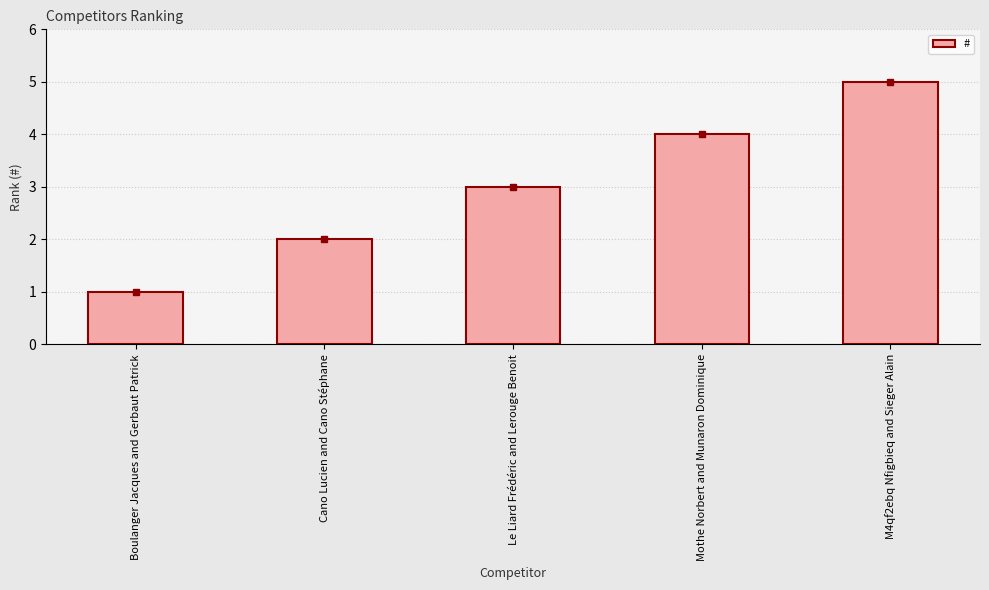

Which label corresponds to the largest value in the chart?

M4qf2ebq Nfigbieq and Sieger Alain